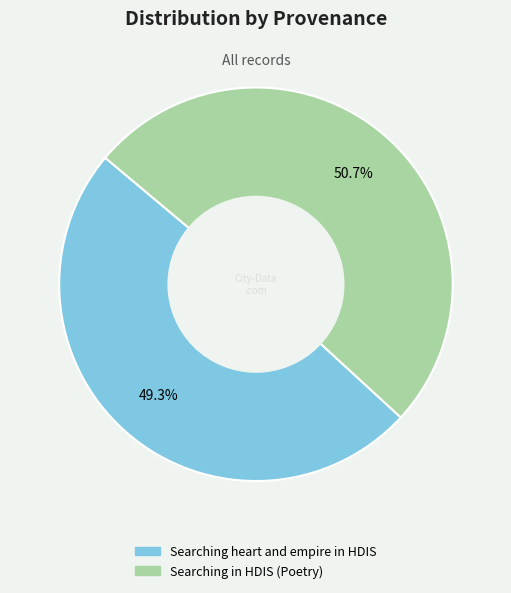

Approximately how many times larger is the value at Searching in HDIS (Poetry) compared to Searching heart and empire in HDIS?

1.0